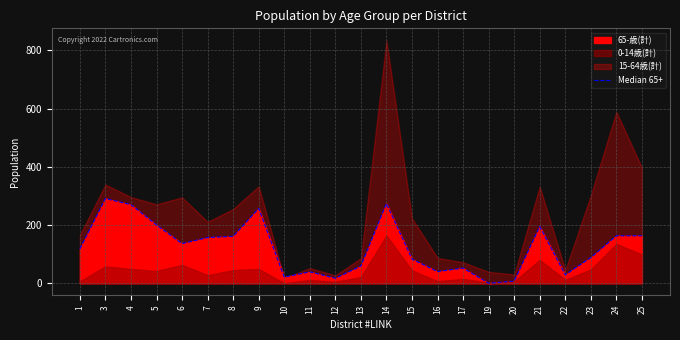

What is the value of the 18th point from the left?

7